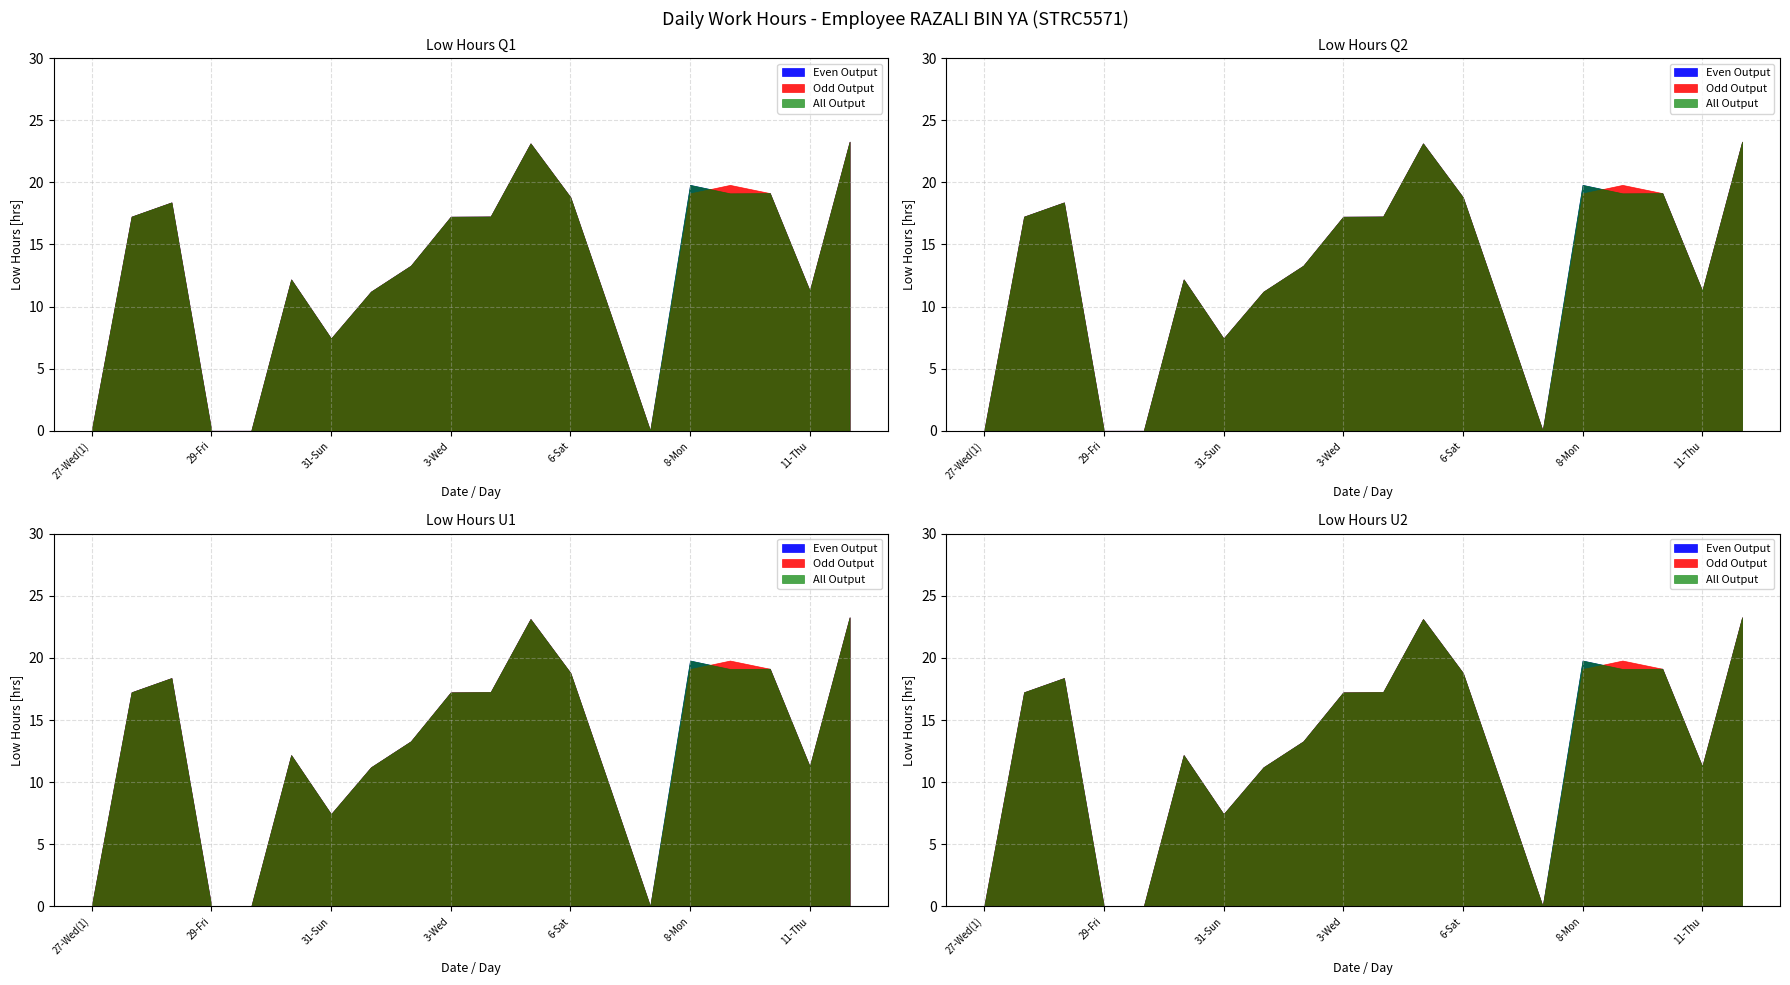

What position from the left is 1-Mon?

8